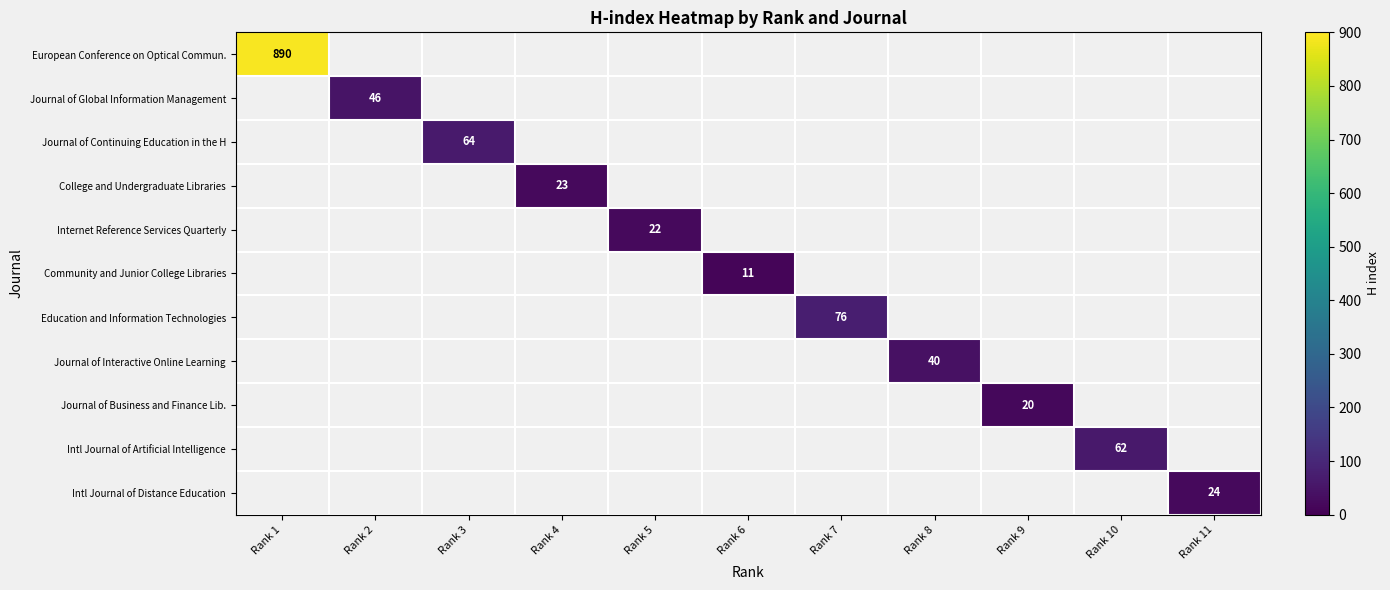

Which category has the highest value across all series?

Rank 1